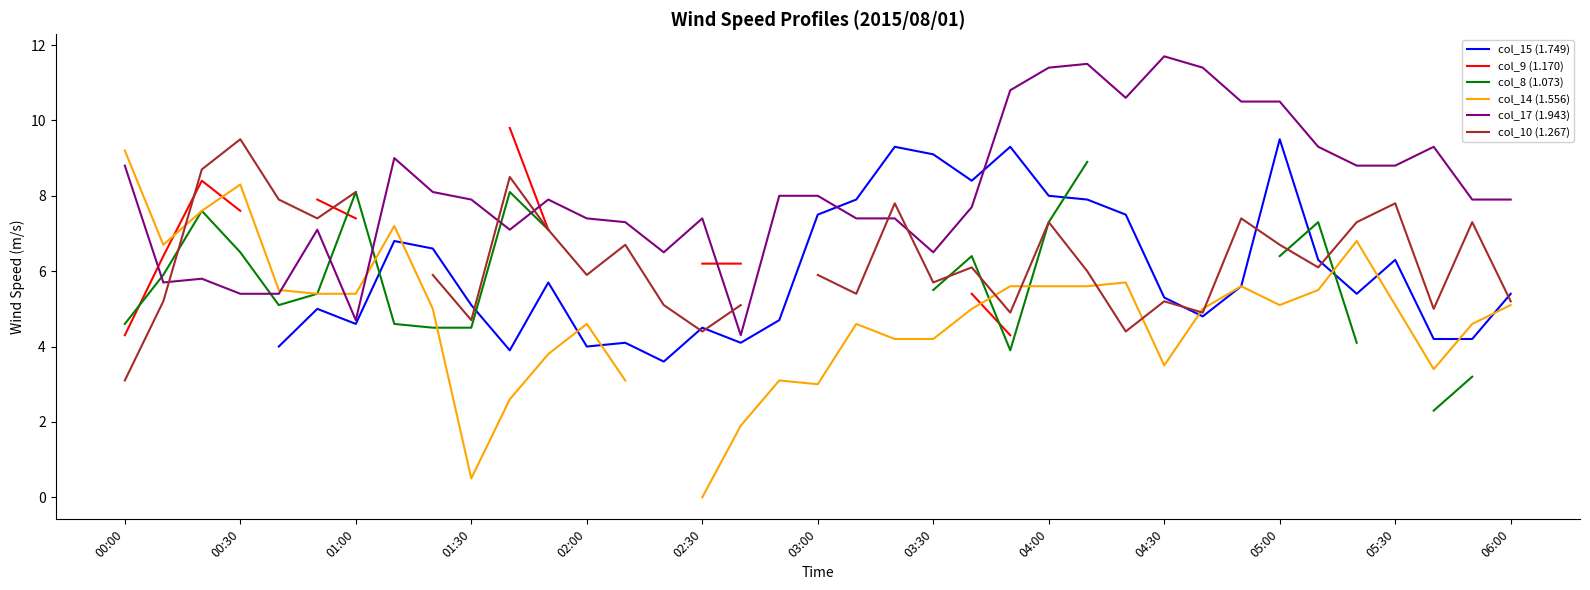

Does the chart display data point markers on the line(s)?

No